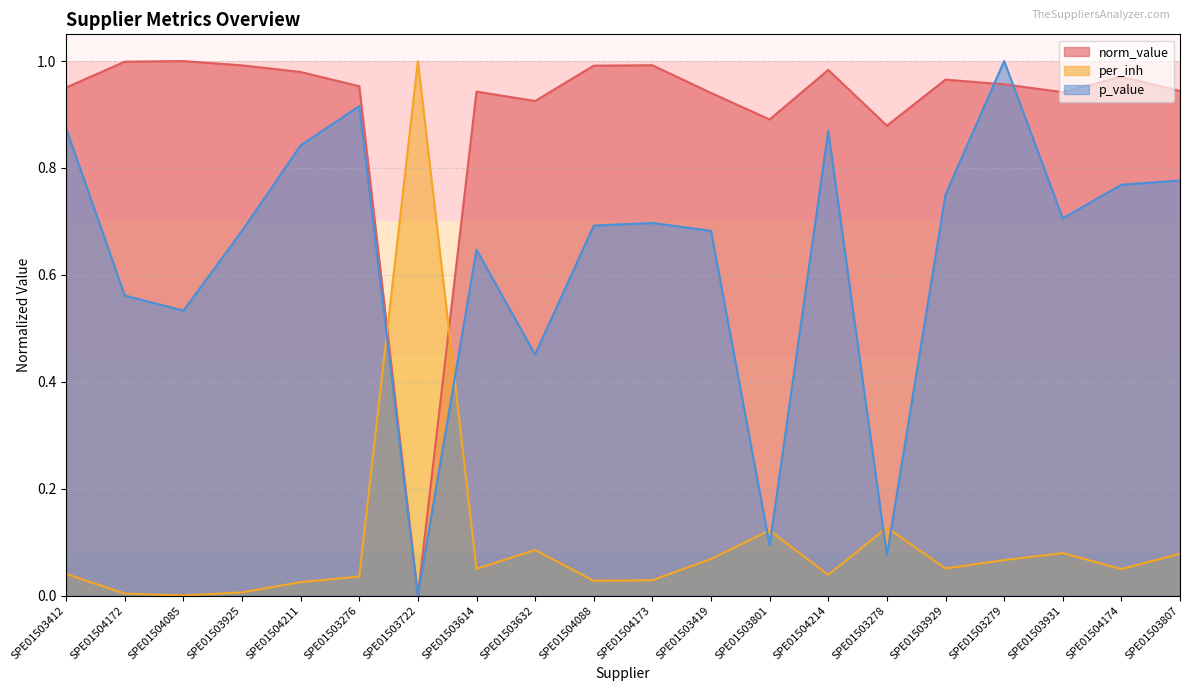

At how many categories does at least one series exceed 0?

20